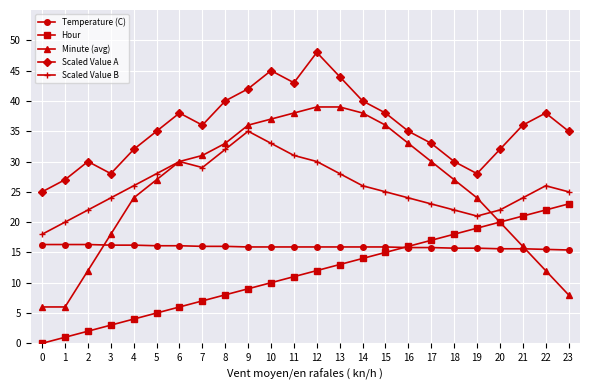

What are all the series names shown in the legend?

Temperature (C), Hour, Minute (avg), Scaled Value A, Scaled Value B